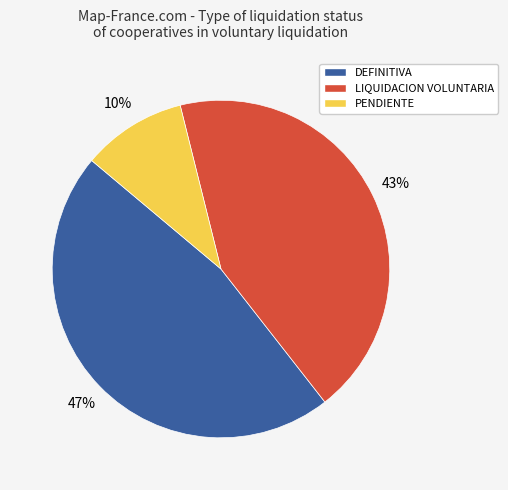

The PENDIENTE slice represents 15% of the pie. True or false?

False